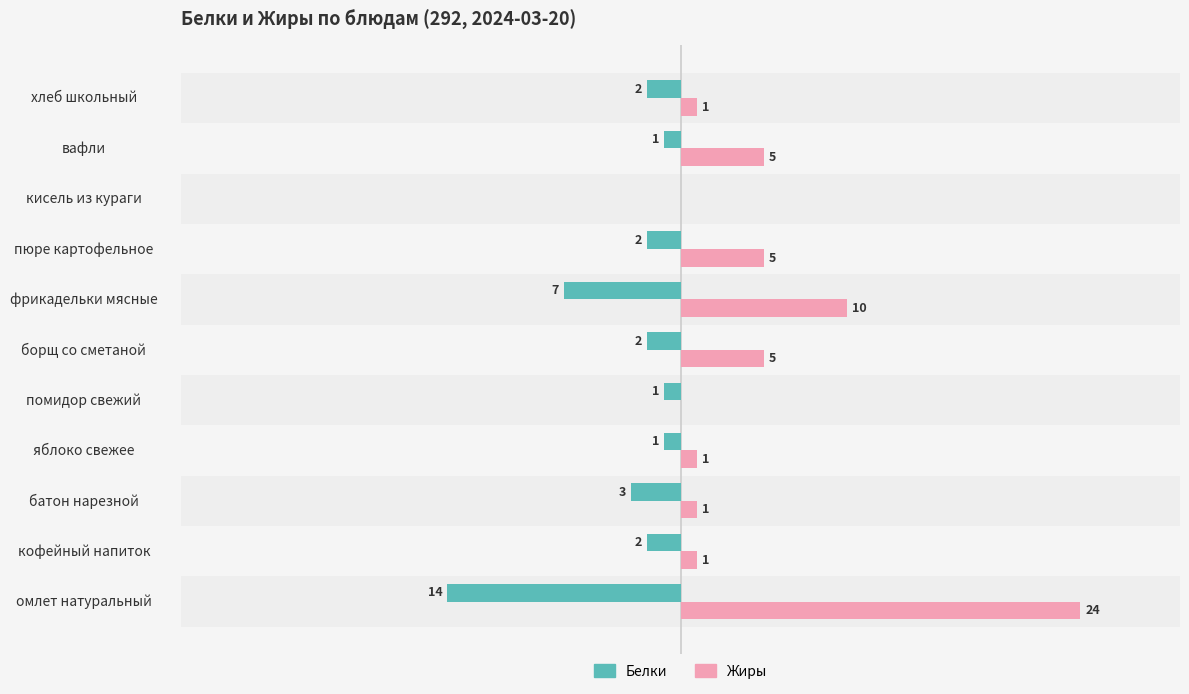

At which category is the sum across all series the highest?

омлет натуральный